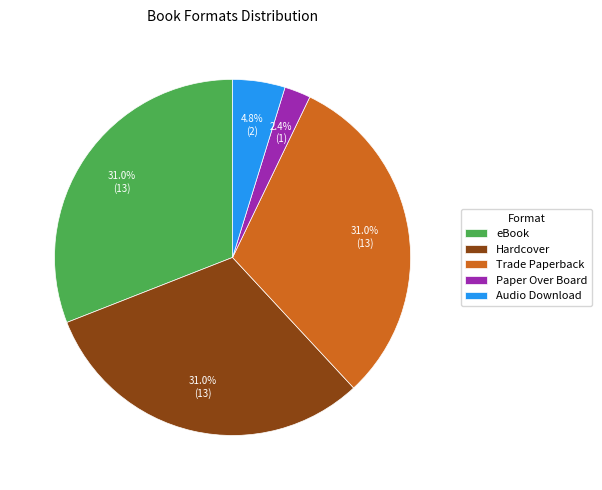

What portion of the pie excludes Audio Download?

95.2%